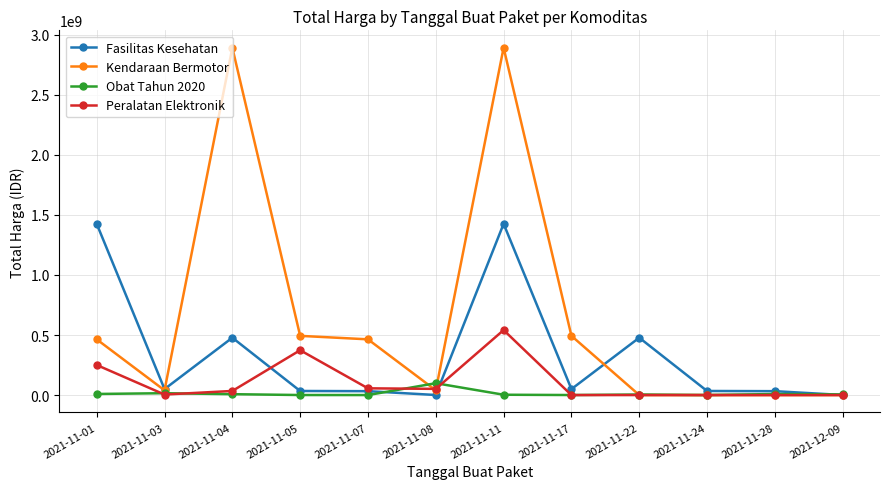

Rank the series by their maximum value, from highest to lowest.

Kendaraan Bermotor, Fasilitas Kesehatan, Peralatan Elektronik, Obat Tahun 2020